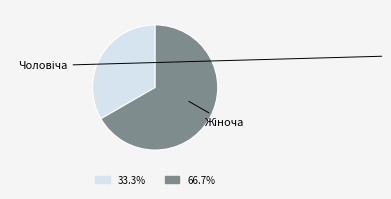

Does any single category account for the majority?

Yes